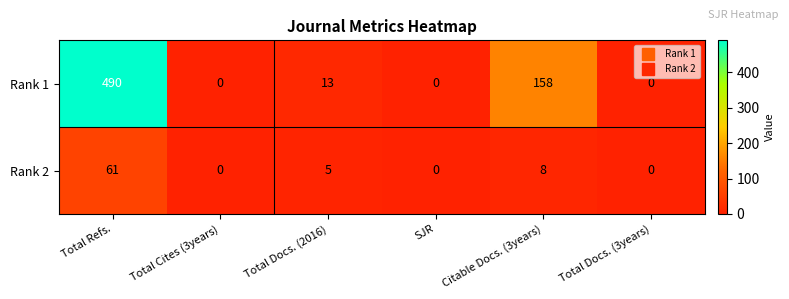

Rank the series by their average value, from highest to lowest.

Rank 1, Rank 2